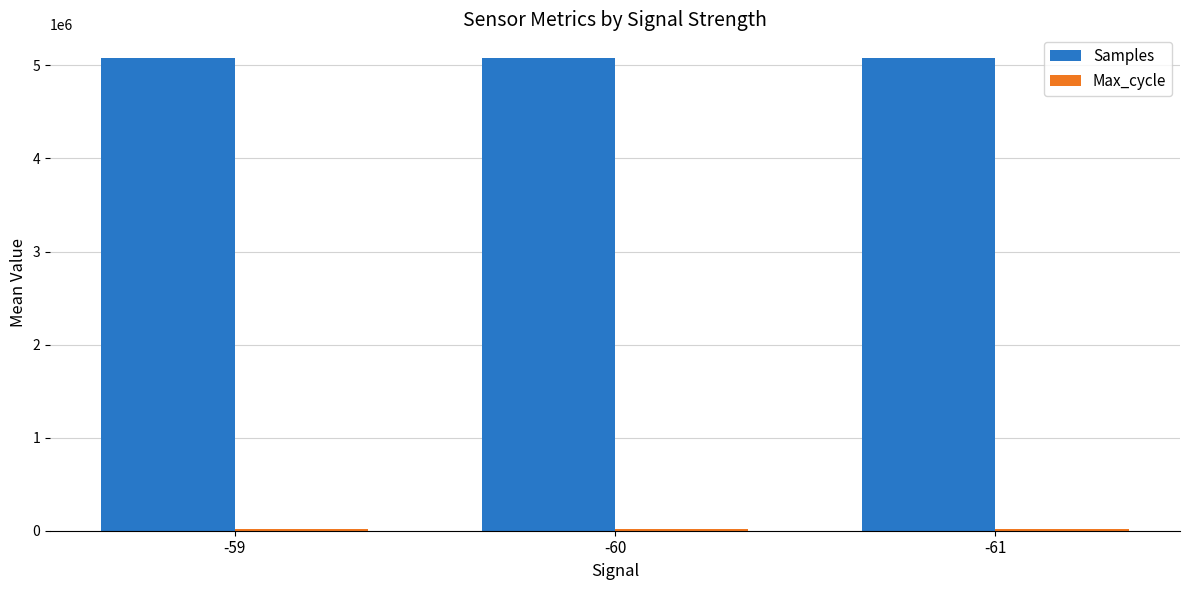

How many categories are shown in the chart?

3